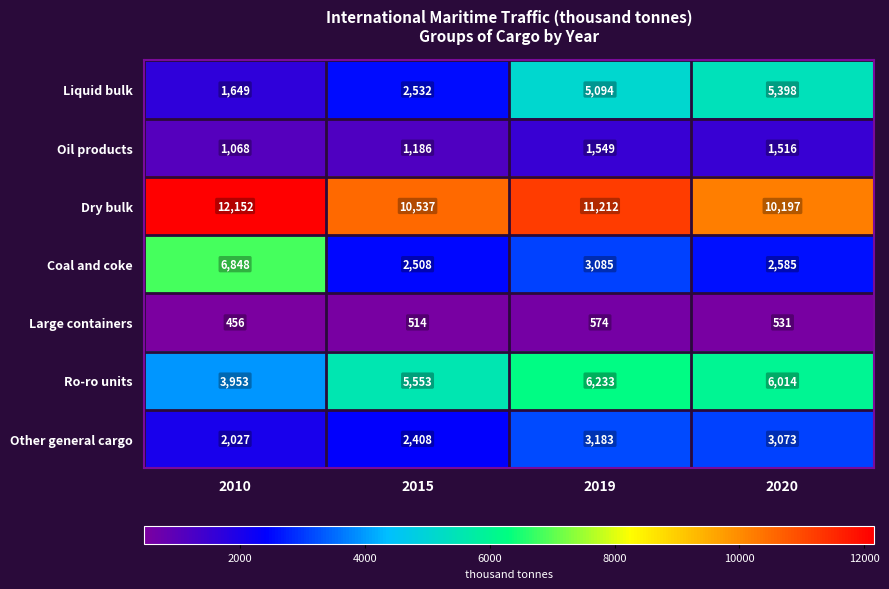

What is the difference between the highest and lowest values at 2015?

10023